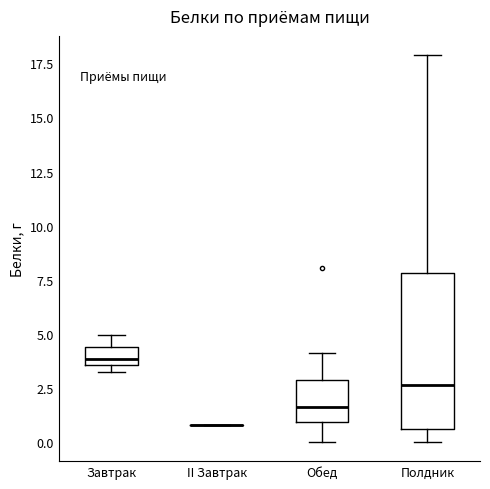

Reading left to right, read every box against the y-axis: the position of its median line, the range the box covers, and the ends of its whiskers. The values are not printed on the chart, so give them approximately, as read against the axis.

Завтрак: median 4.0, box 3.5 to 4.5, whiskers 3.0 to 5.0
II Завтрак: box collapsed to a line at 1.0, whiskers 1.0 to 1.0
Обед: median 1.5, box 1.0 to 3.0, whiskers 0.0 to 4.0
Полдник: median 2.5, box 0.5 to 8.0, whiskers 0.0 to 18.0